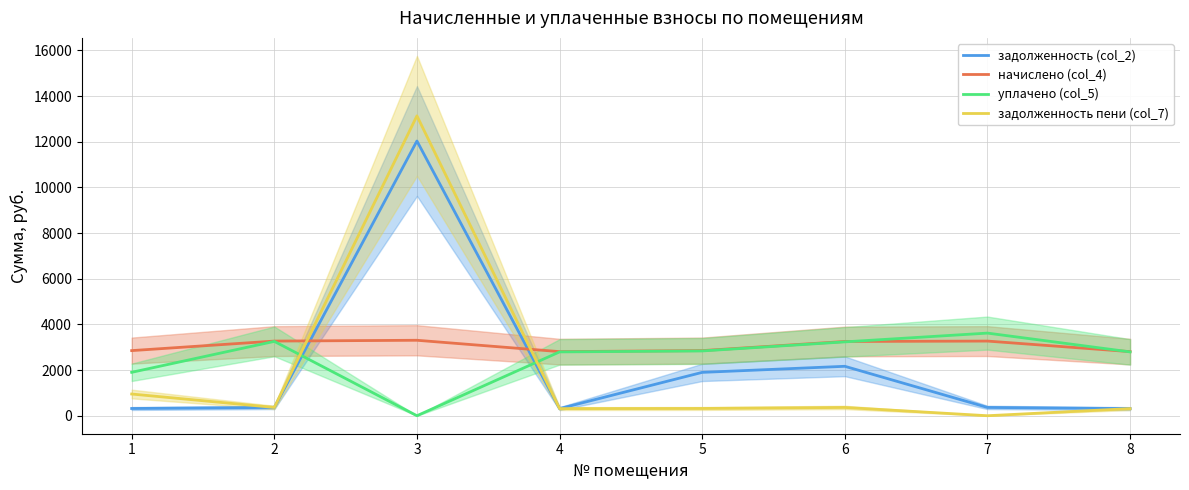

True or false: задолженность пени (col_7) and задолженность (col_2) cross at least once.

False